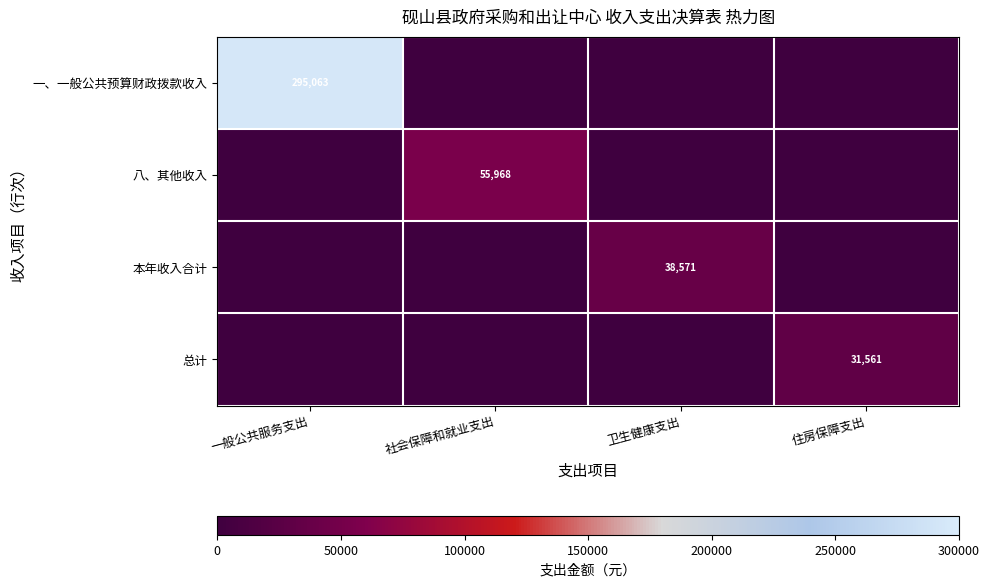

At which category is the sum across all series the highest?

一般公共服务支出